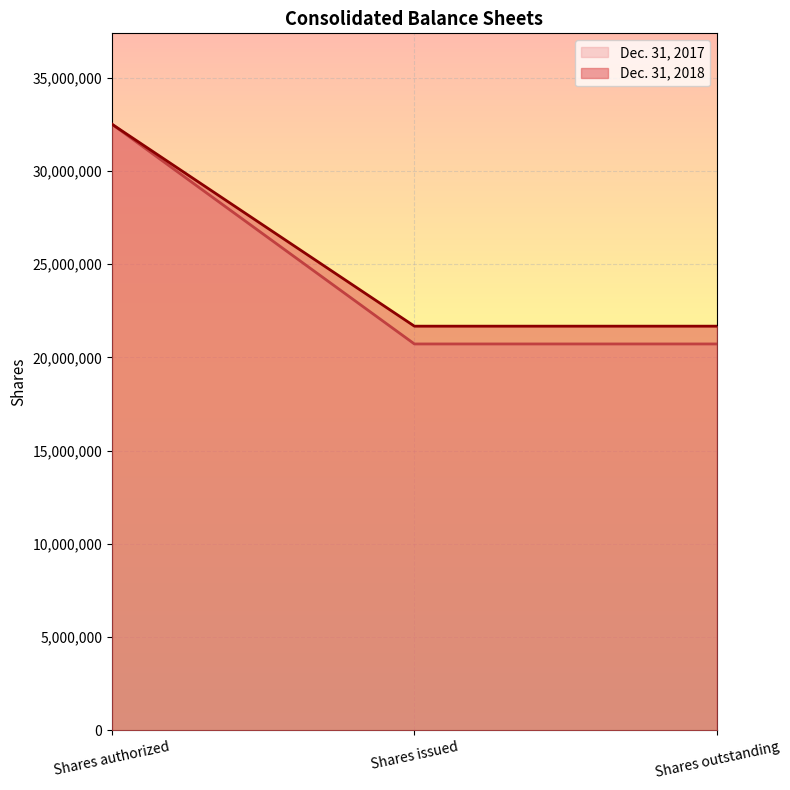

What is the smallest value displayed?

20718468